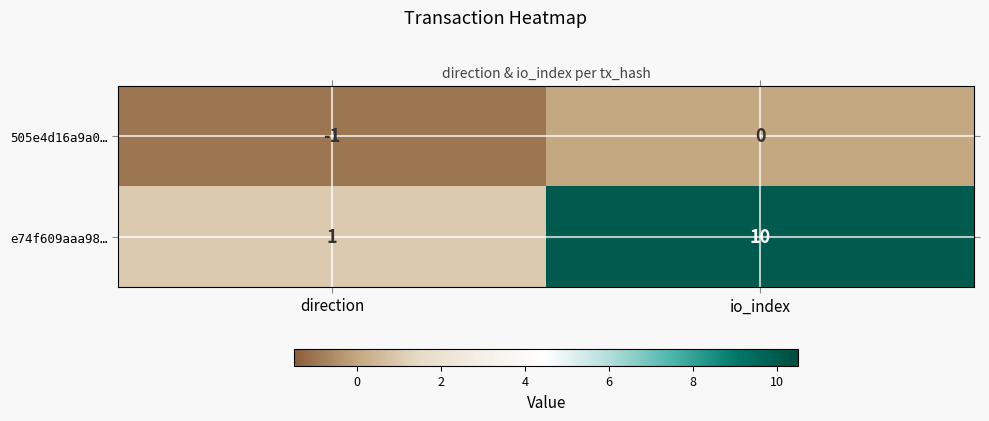

At direction, list the series in order from largest to smallest.

e74f609aaa98…, 505e4d16a9a0…